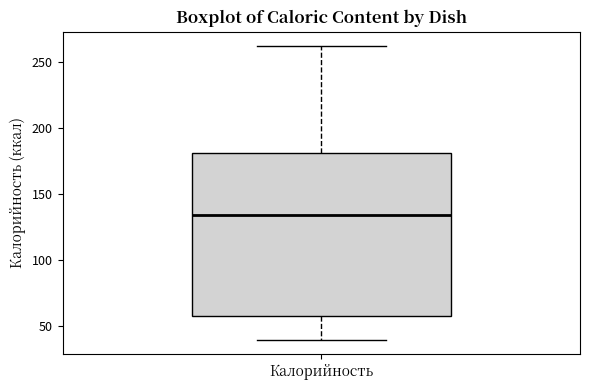

Read this box plot against the y-axis: the position of the median line, the range covered by the box, and the ends of both whiskers. The values are not printed on the chart, so give them approximately, as read against the axis.

median 135, box 60 to 180, whiskers 40 to 260